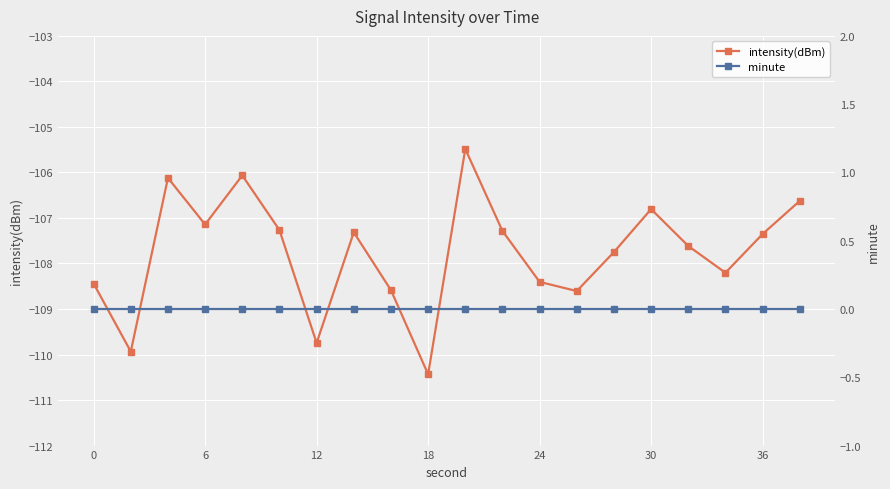

What is the spread (max minus min) of values at 12?

106.1